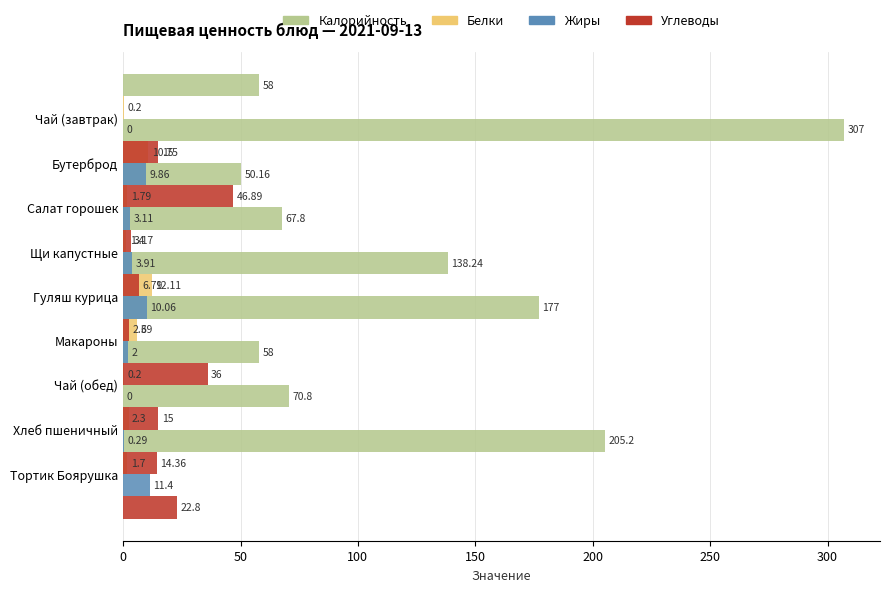

What are all the series names shown in the legend?

Калорийность, Белки, Жиры, Углеводы